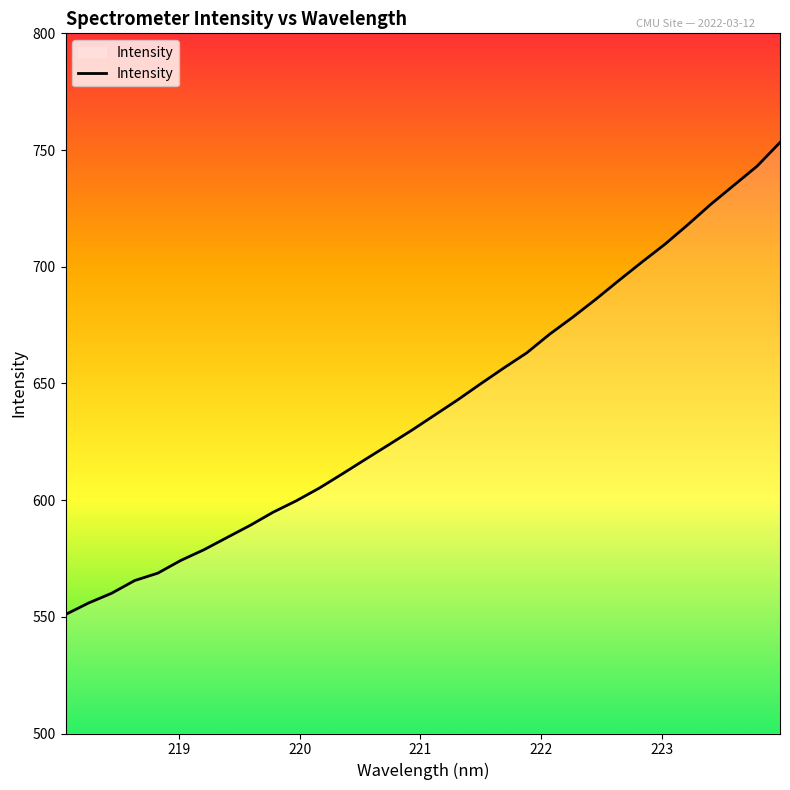

What is the difference between the maximum and minimum values?

202.2